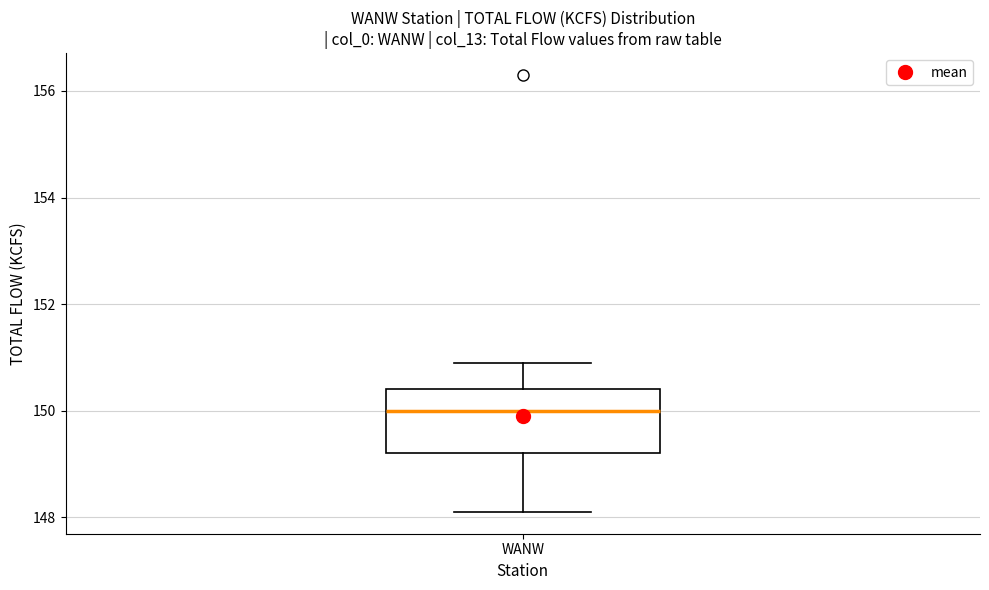

Transcribe this box plot: give where the median line is, the range the box spans, and where the two whiskers end, as read against the y-axis. The values are not printed on the chart, so give them approximately, as read against the axis.

median 150.0, box 149.2 to 150.4, whiskers 148.2 to 151.0